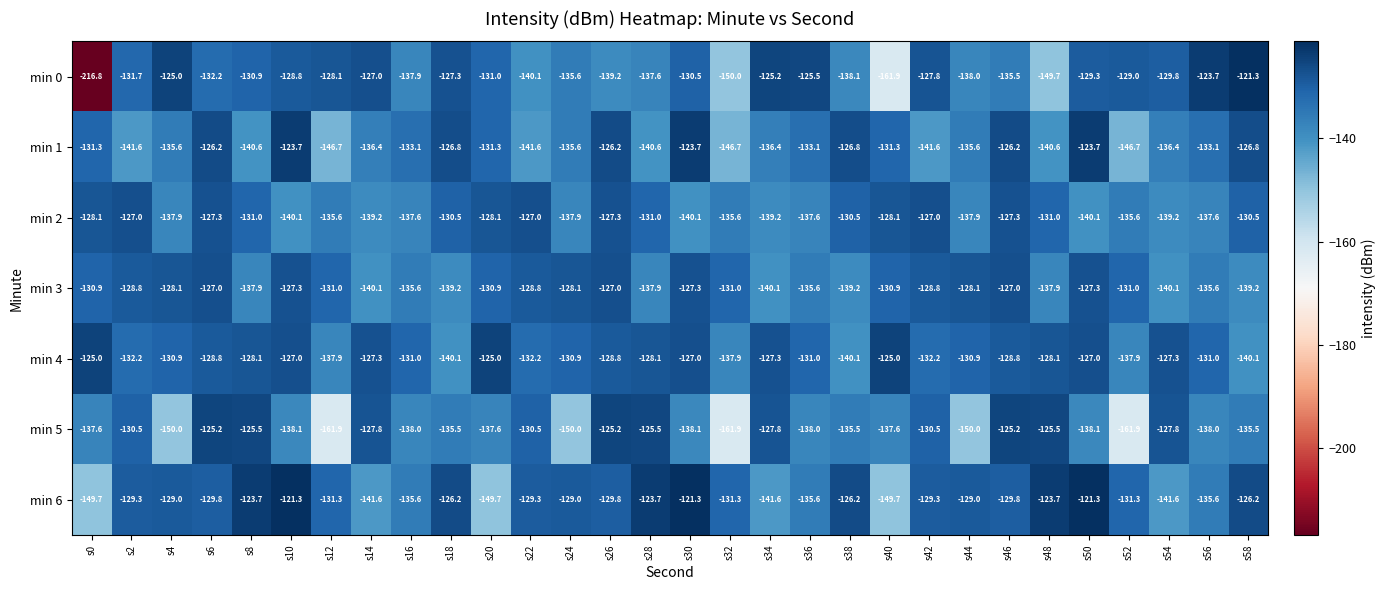

True or false: min 5 has a value of -215.7 at s26.

False